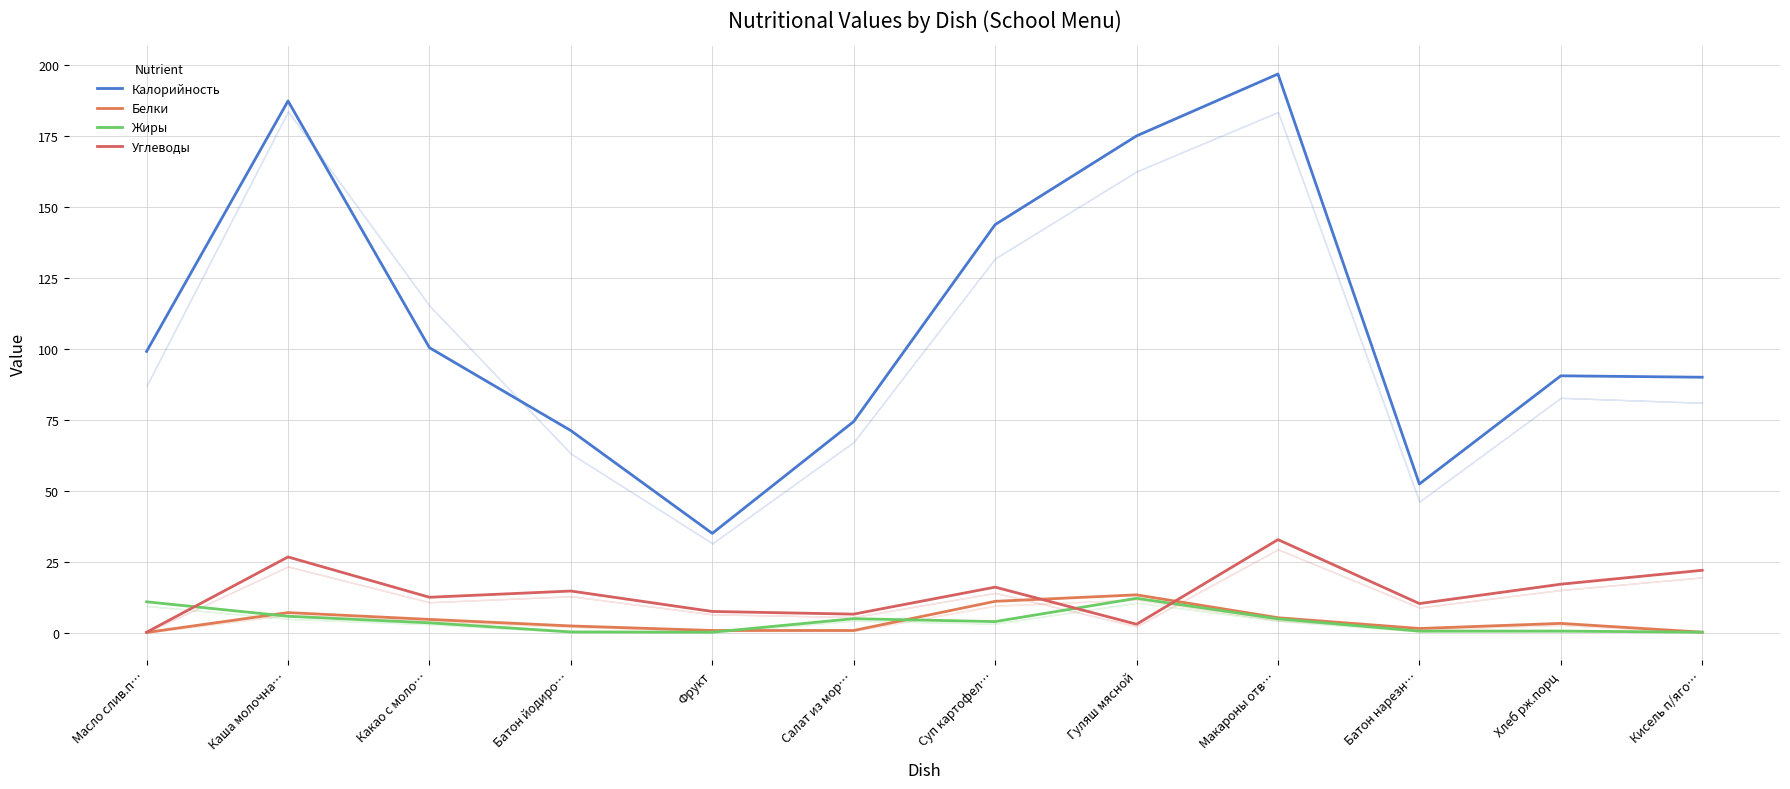

At which label does Углеводы reach its minimum?

Масло слив.п…